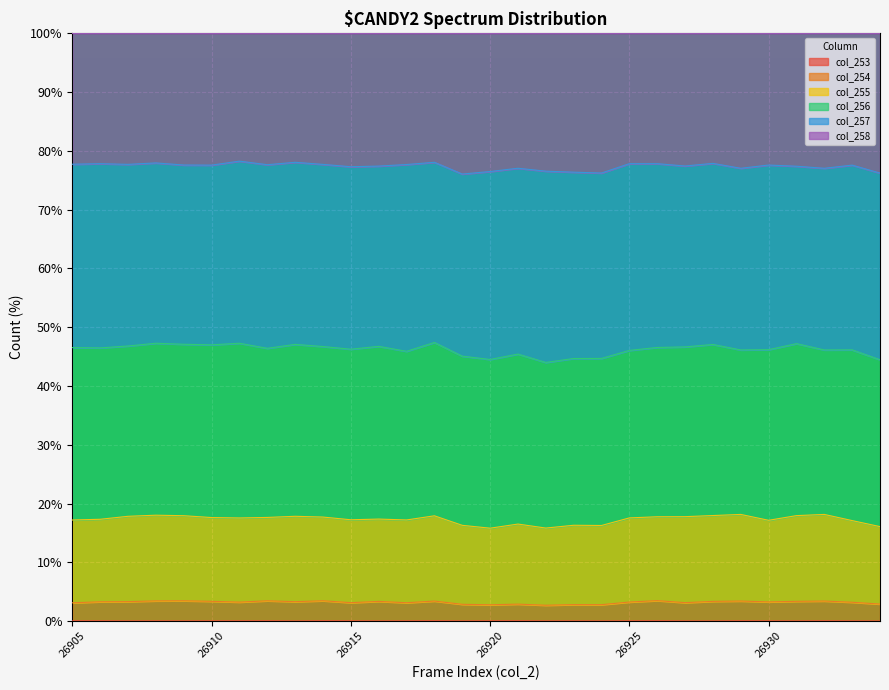

True or false: col_253 and col_254 intersect in this chart.

False